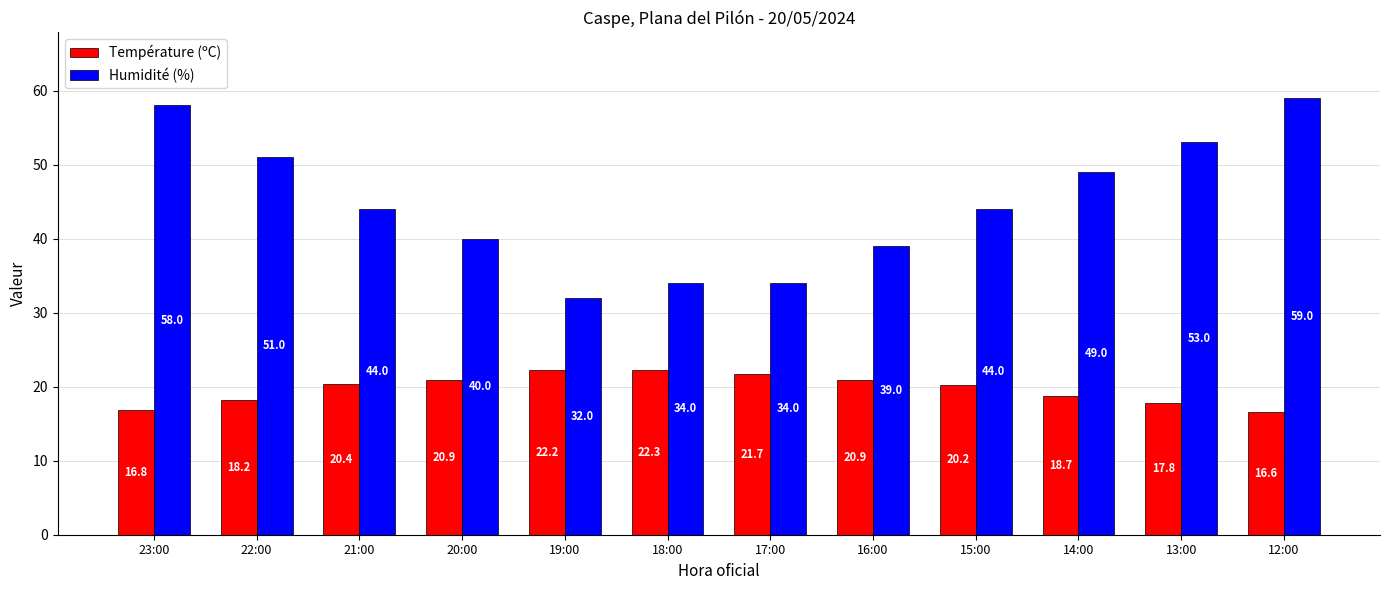

What value does the Humidité (%) series have at 19:00?

32.0